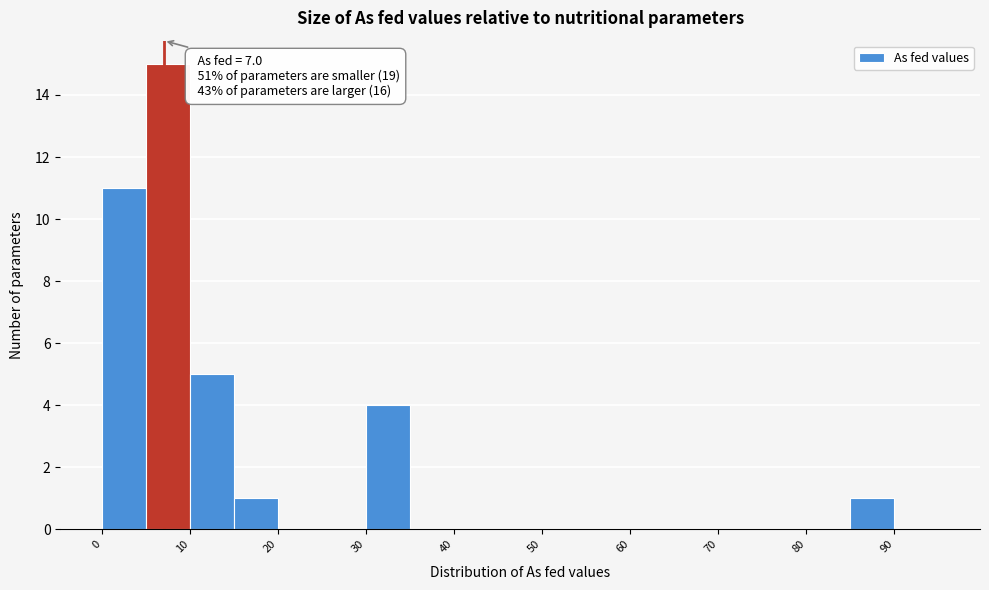

Over which range of the x-axis is the bar tallest?

5 to 10